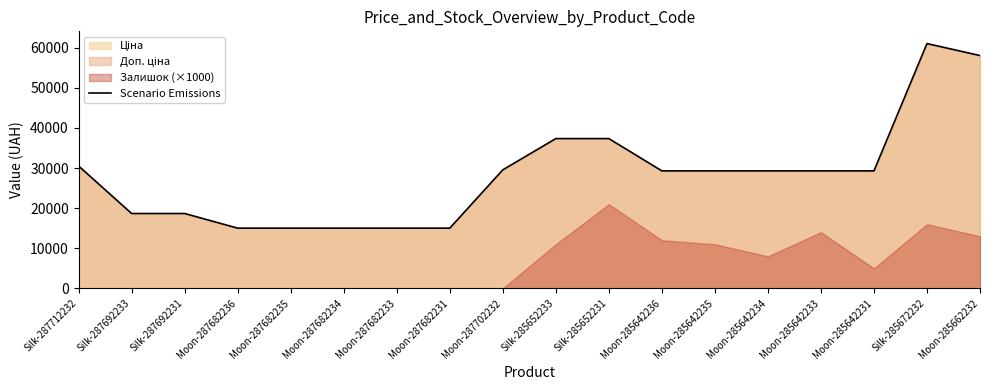

Which label corresponds to the largest value in the chart?

Silk-285672232